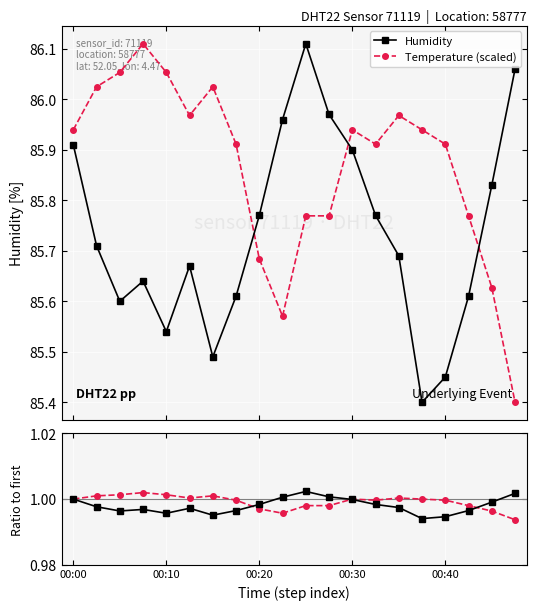

True or false: Temperature (scaled) has a value of 85.8 at 11.

True